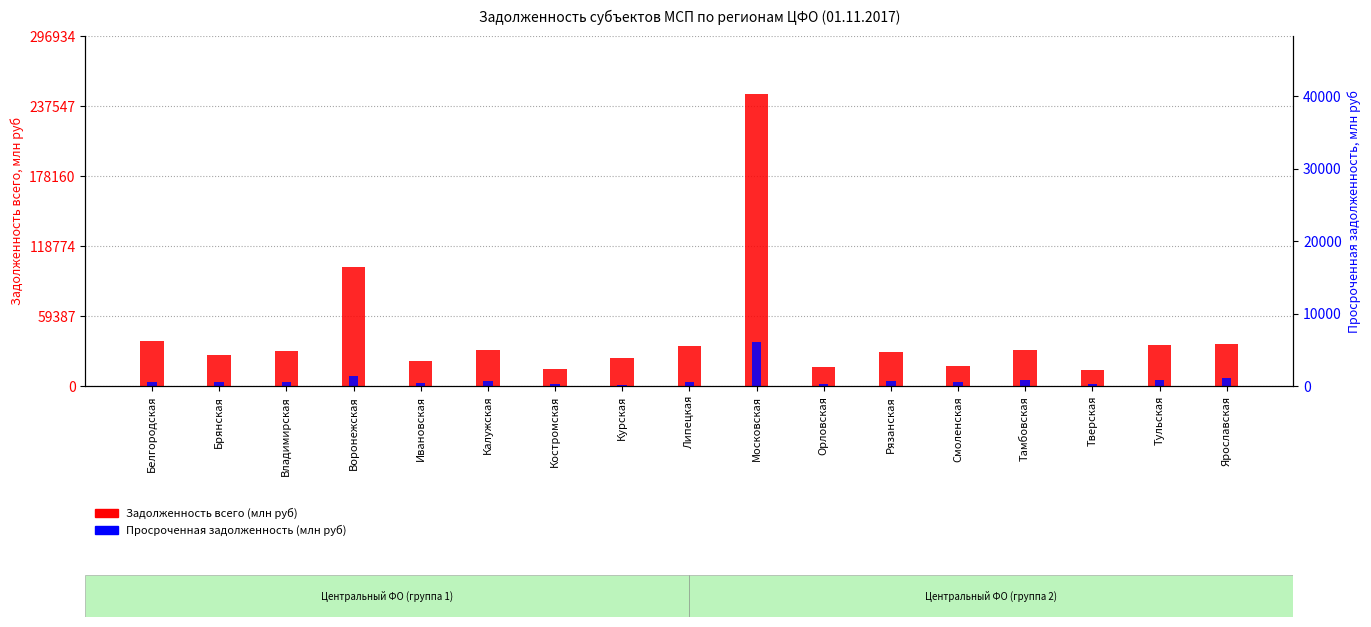

What is the sum of the Задолженность всего values at Тверская and Липецкая?

47026